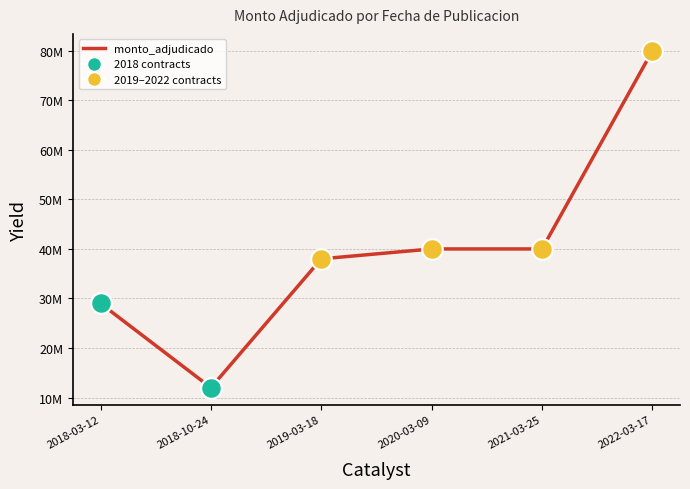

Is this an area chart (filled region under the line)?

No